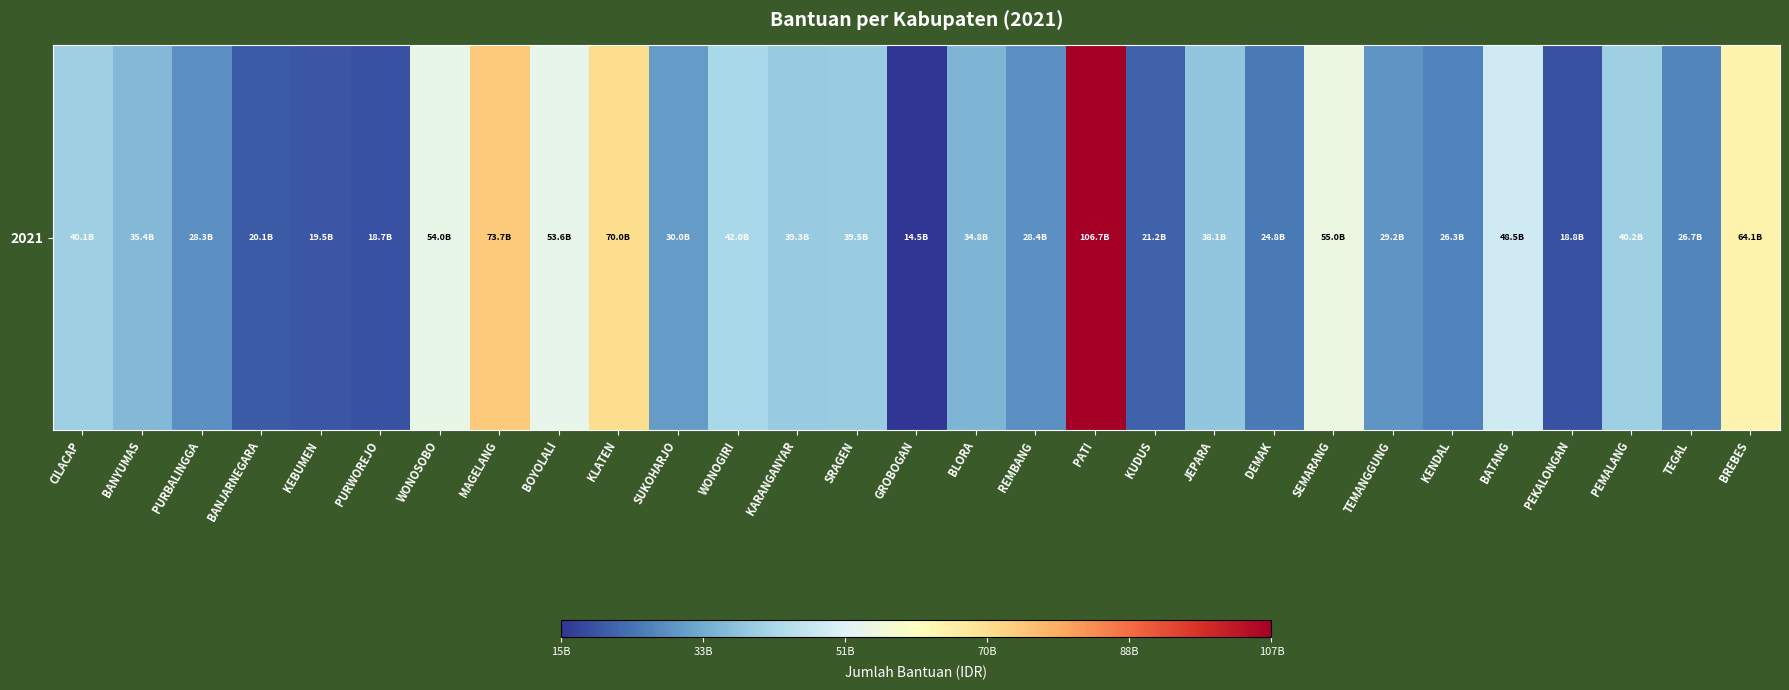

Reading right to left, extract all data points from this chart.

64145000000	26681400000	40152000000	18750200000	48535428000	26314000000	29196500000	54963000000	24776000000	38115207000	21205000000	106661664000	28381400000	34815700000	14518000000	39512500000	39298506000	42032800000	30012000000	70010000000	53589051000	73691469000	53981000000	18701950000	19539370000	20058000000	28345000000	35440000000	40076350000